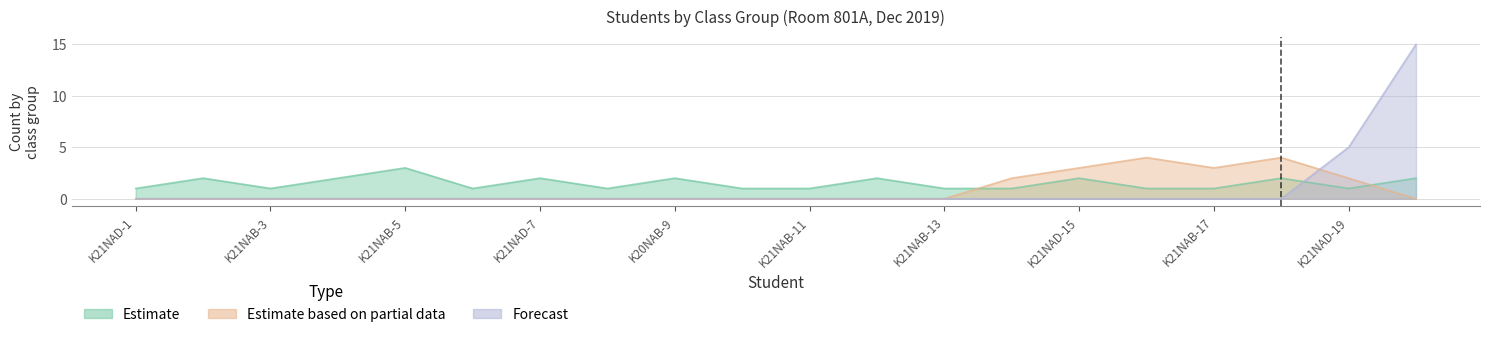

The Estimate series shows 2 at K21NAB-20. True or false?

True